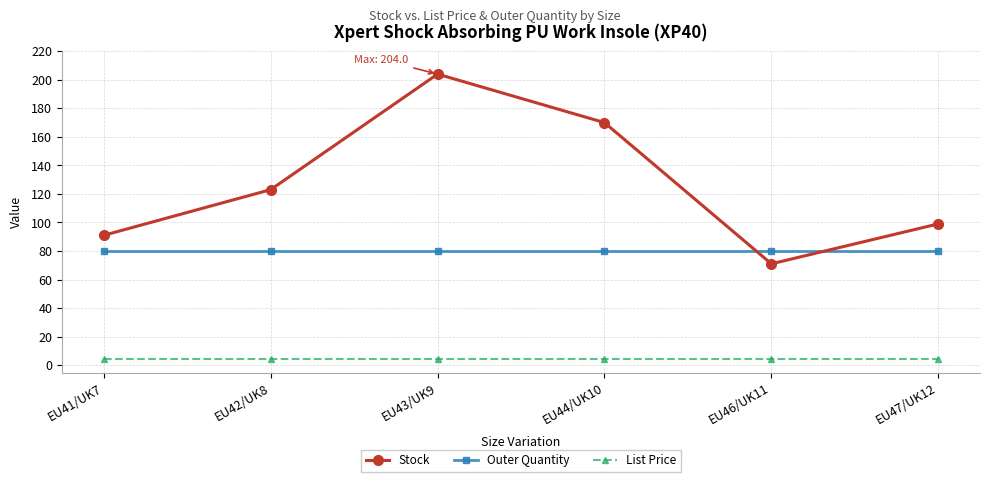

How many lines are shown in the chart?

3